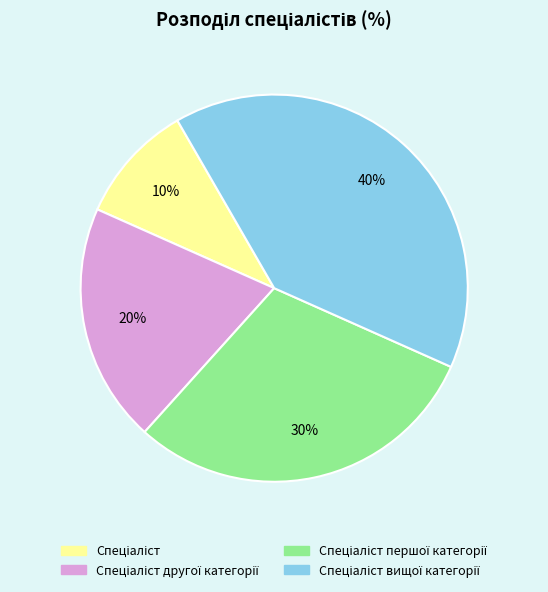

Is there any slice that represents more than half of the pie?

No